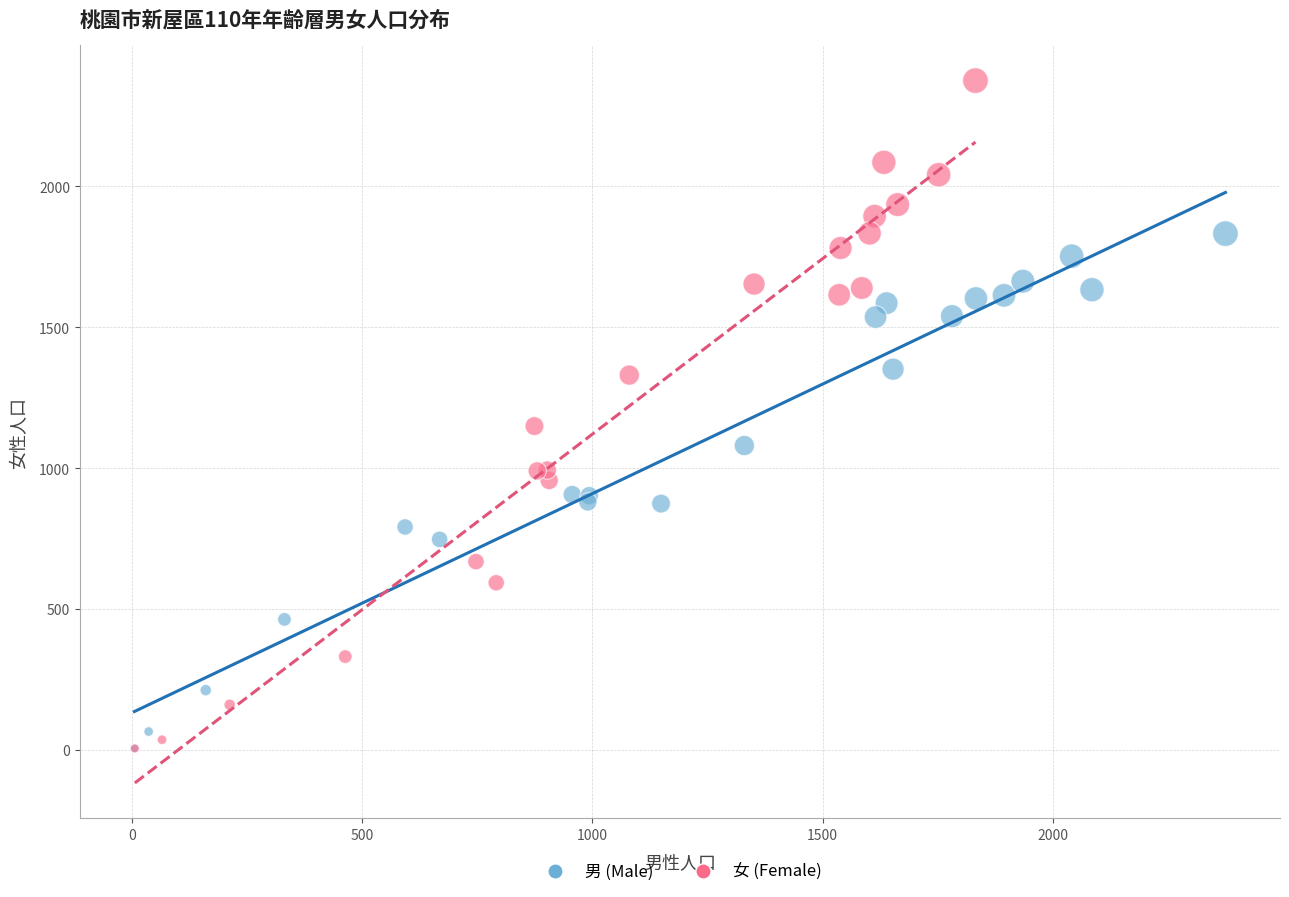

Which series contains the highest Y value?

女 (Female)